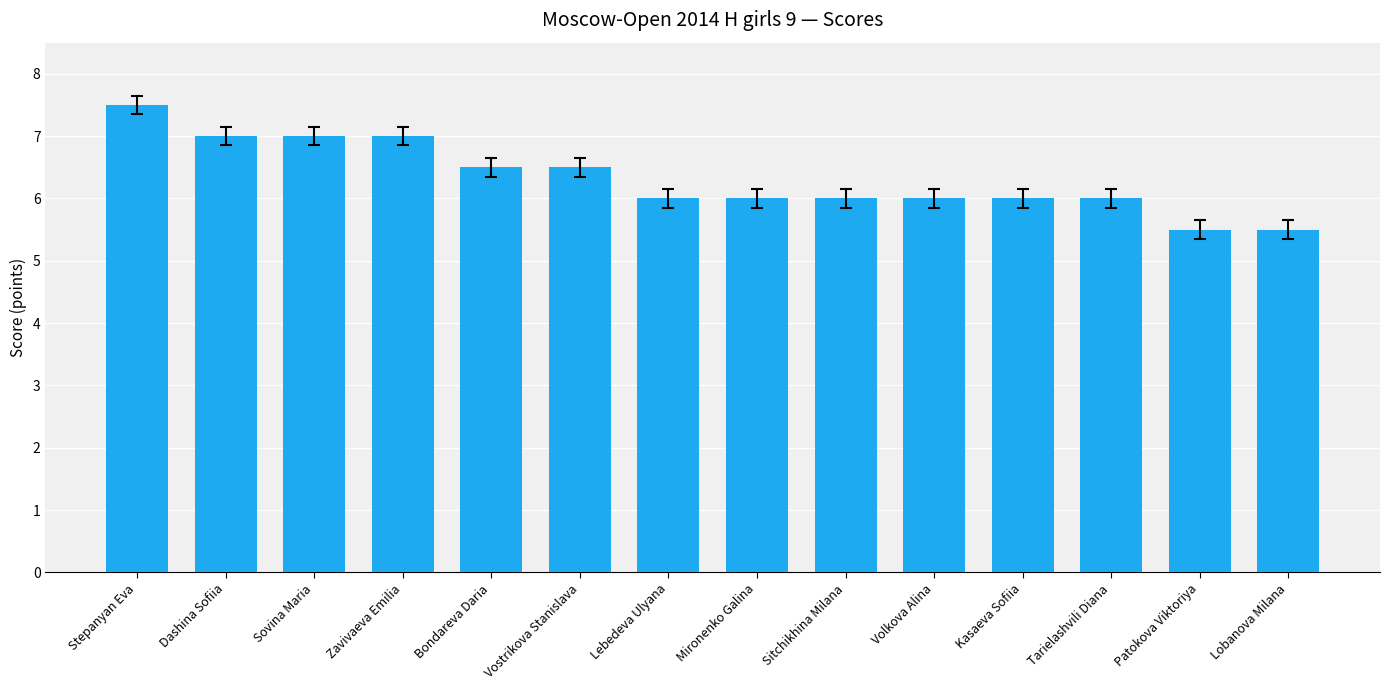

Read the value at Volkova Alina.

6.0